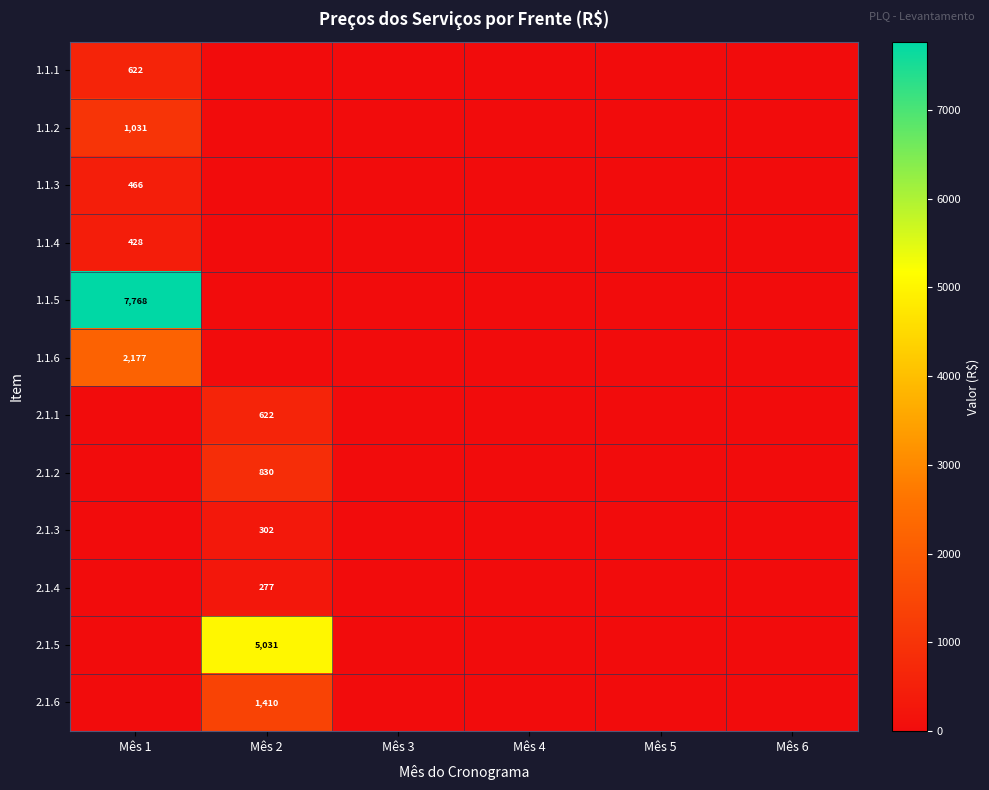

True or false: 2.1.4 has a value of 277 at Mês 2.

True